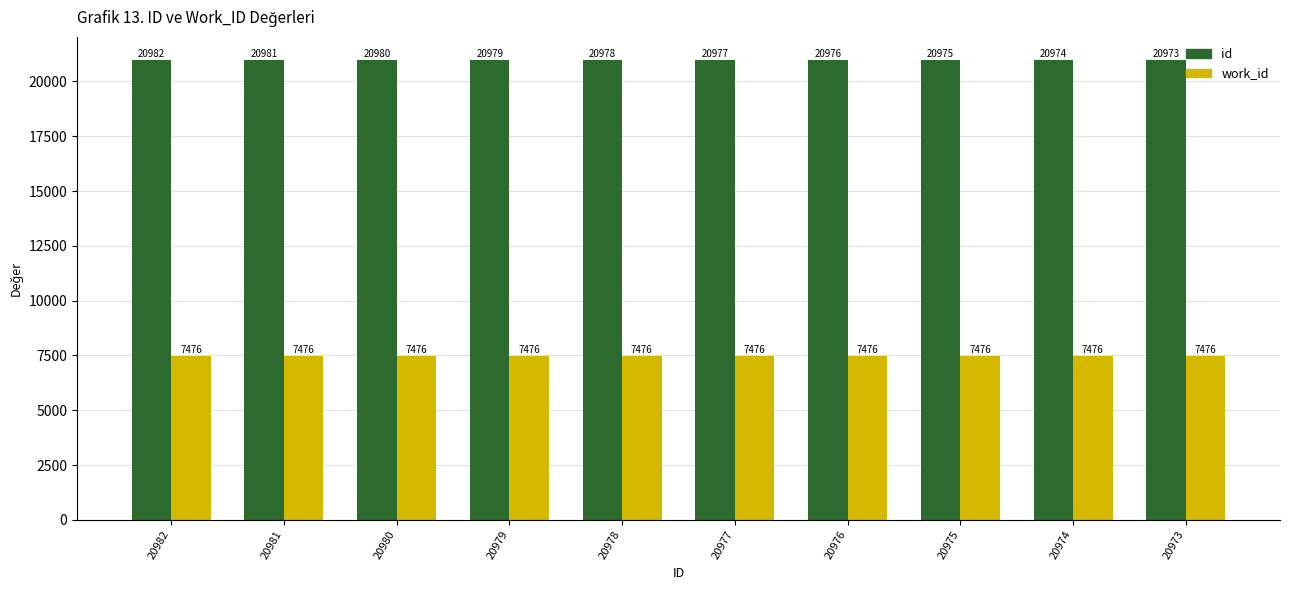

What is the value of the id bar at the 4th from the left?

20979